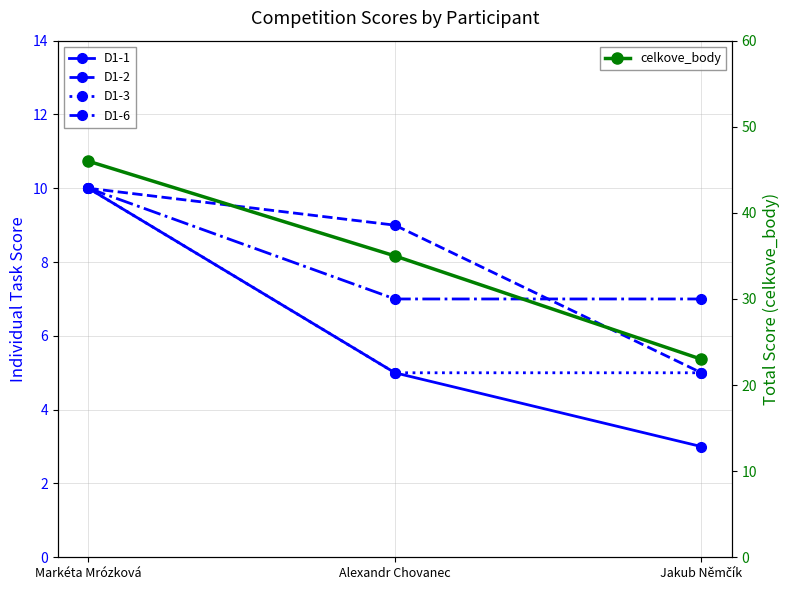

How many lines are shown in the chart?

5